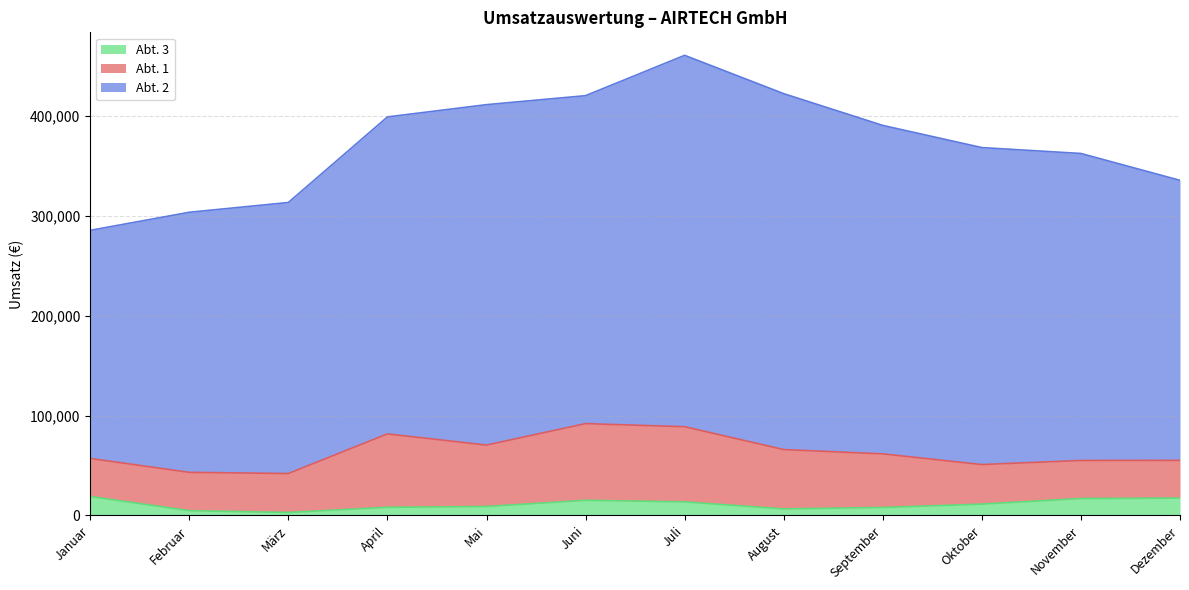

What value does the Abt. 3 series have at Januar, to the nearest 50?

19000